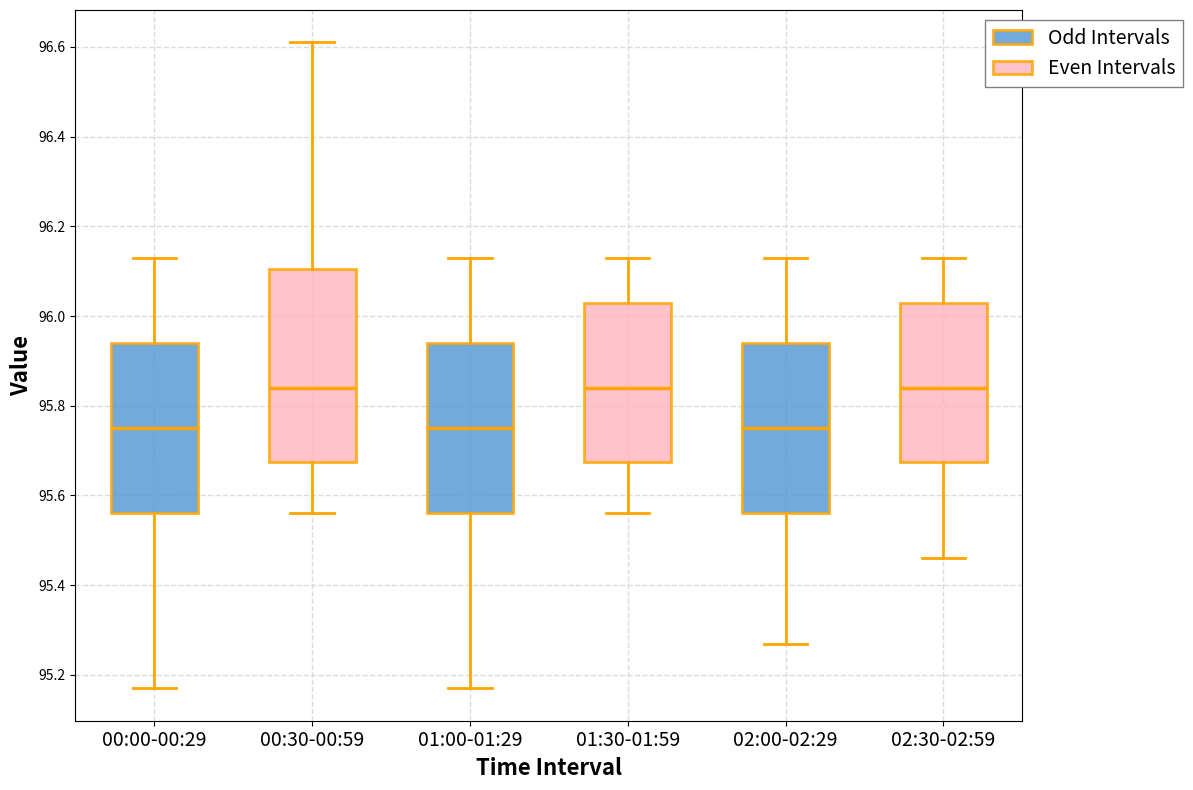

Which box is the tallest, from its lower edge to its upper edge?

00:30-00:59